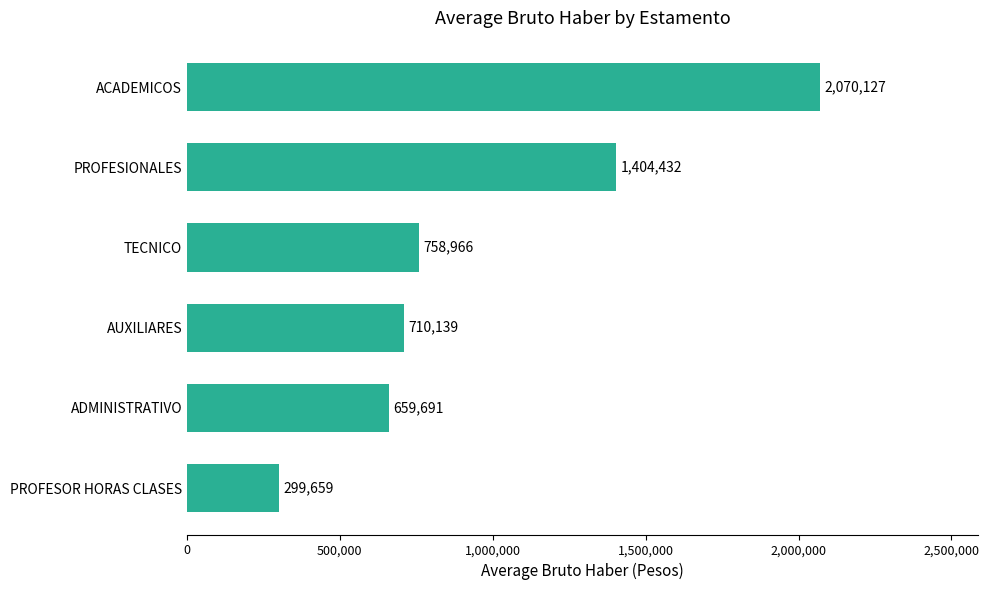

List the labels in order of value, smallest first.

PROFESOR HORAS CLASES, ADMINISTRATIVO, AUXILIARES, TECNICO, PROFESIONALES, ACADEMICOS